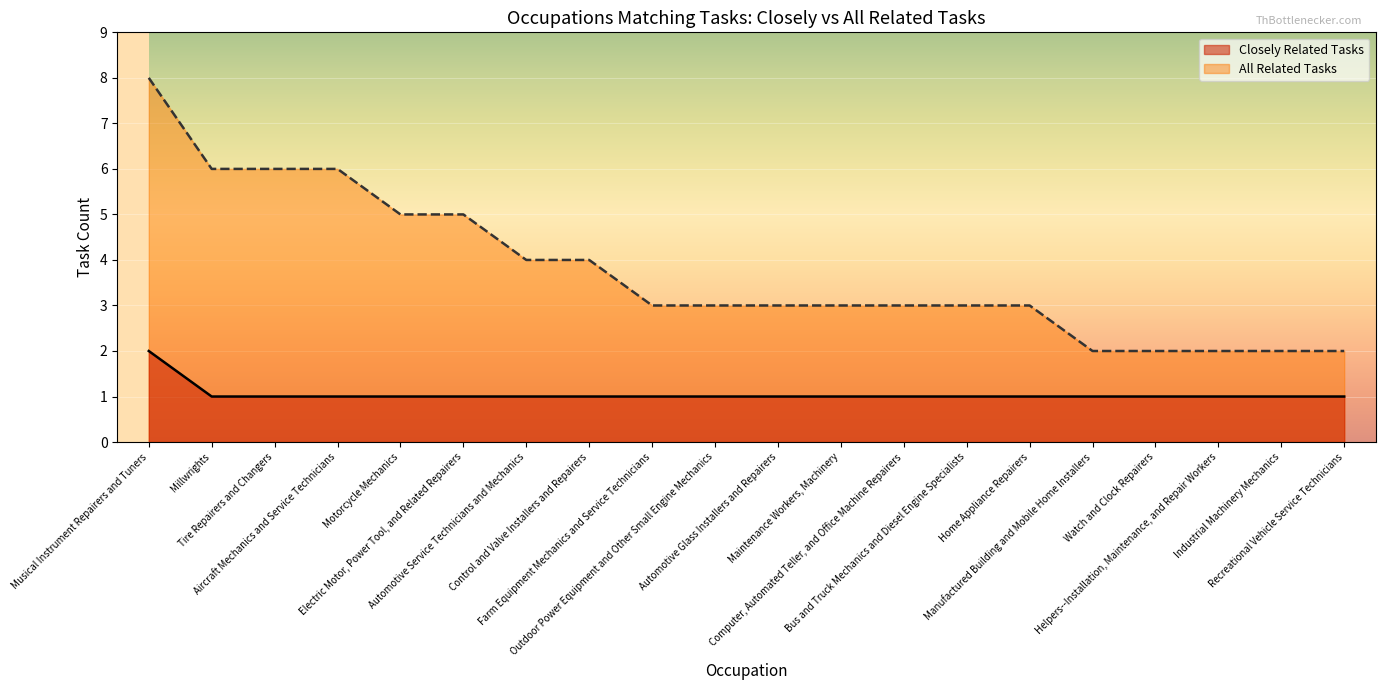

What is the maximum value shown in the chart?

8